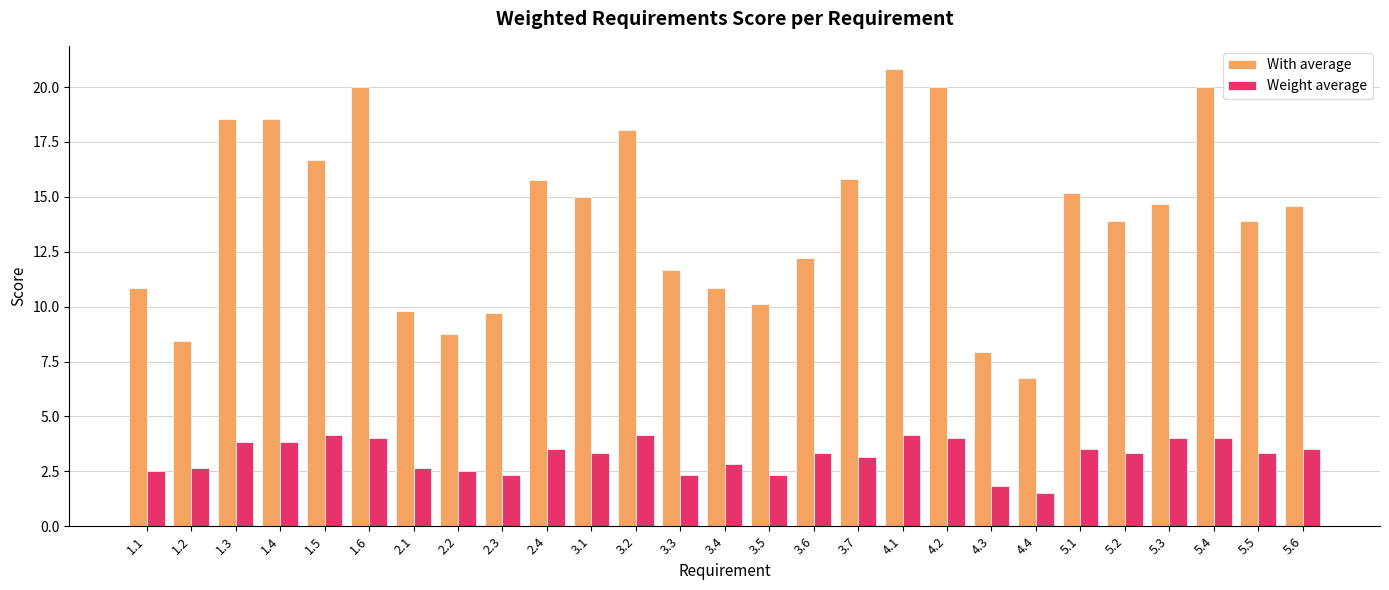

What is the greatest value displayed?

20.8